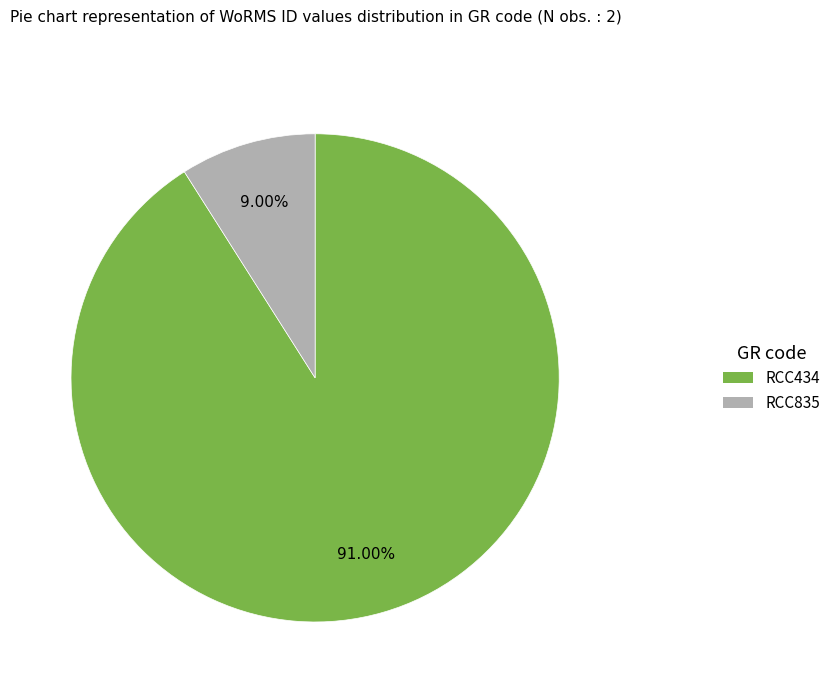

To the nearest percent, what is the difference between the largest and smallest slice percentages?

82%